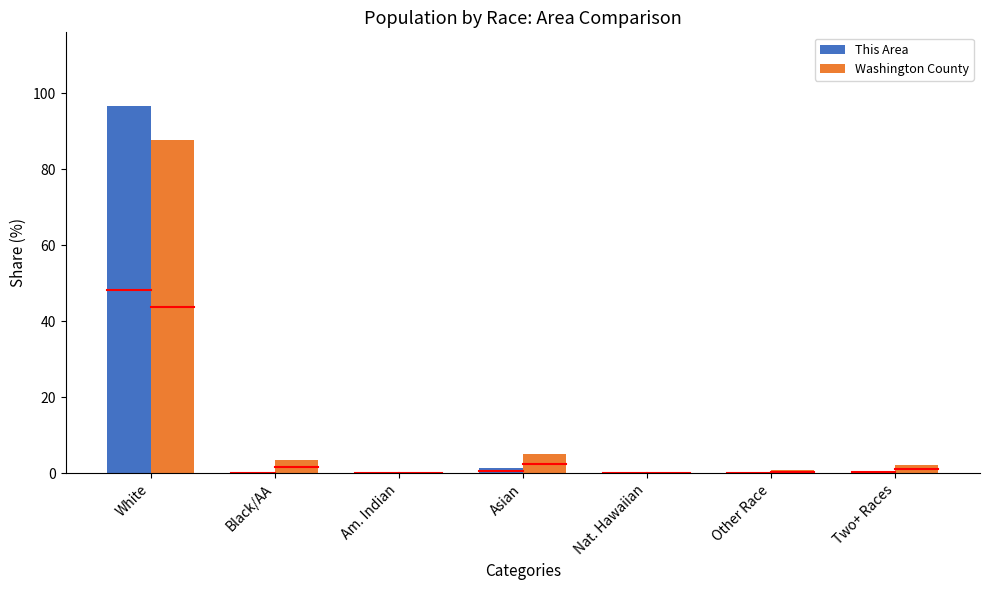

At which category is the sum across all series the highest?

White